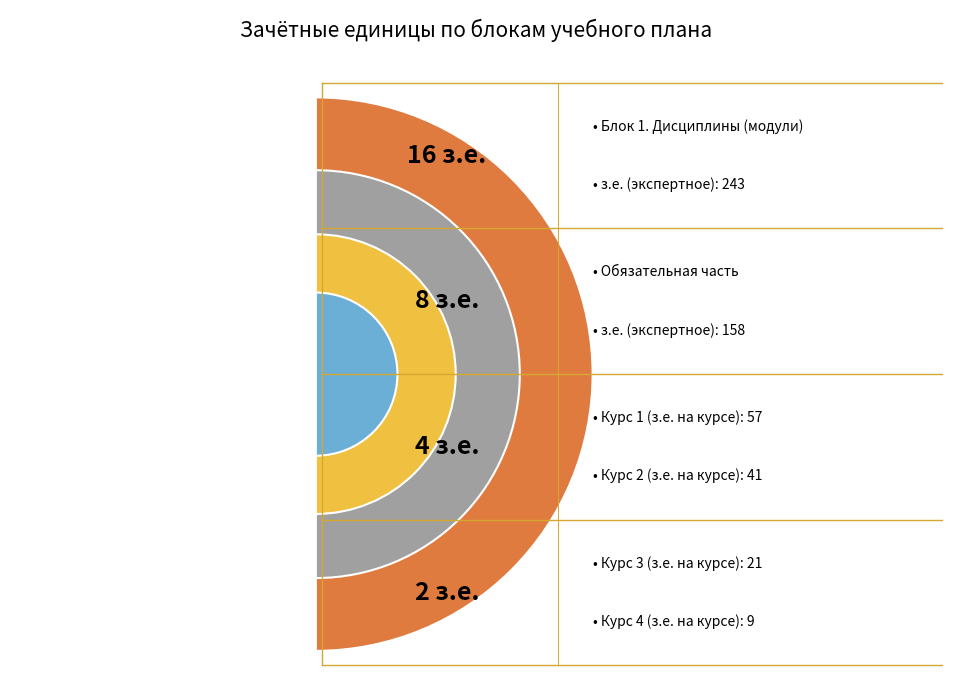

What percentage is NOT represented by Курс 3-4?

93.3%